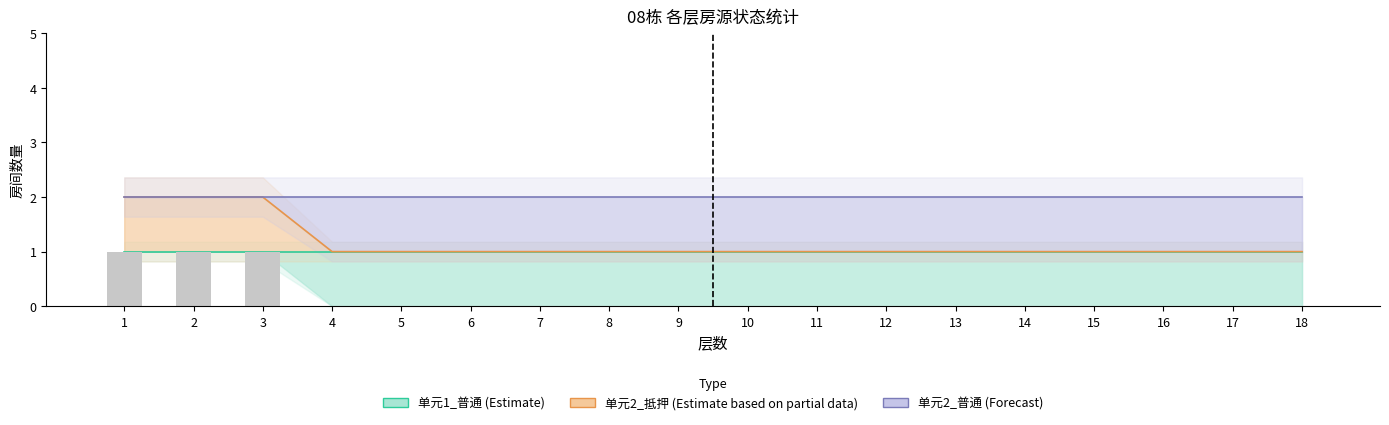

Reading left to right, transcribe all the data shown in this chart.

1	1	1	0	0	0	0	0	0	0	0	0	0	0	0	0	0	0